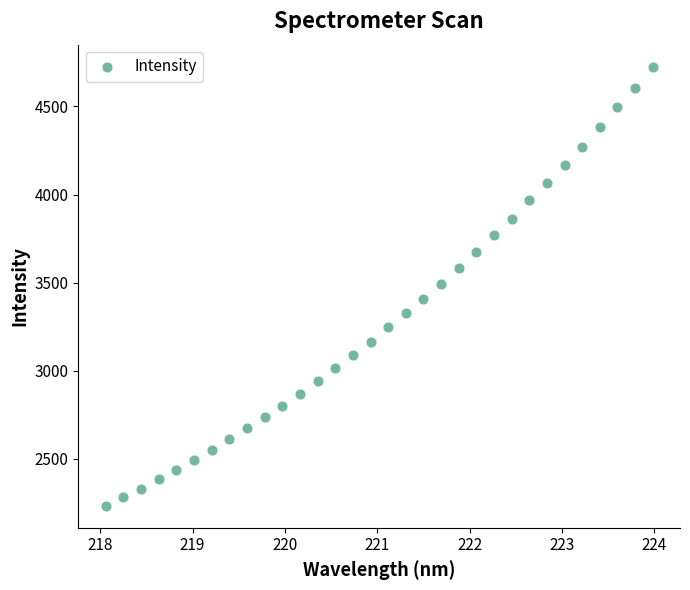

What is the range of Y values (max minus min)?

2495.0